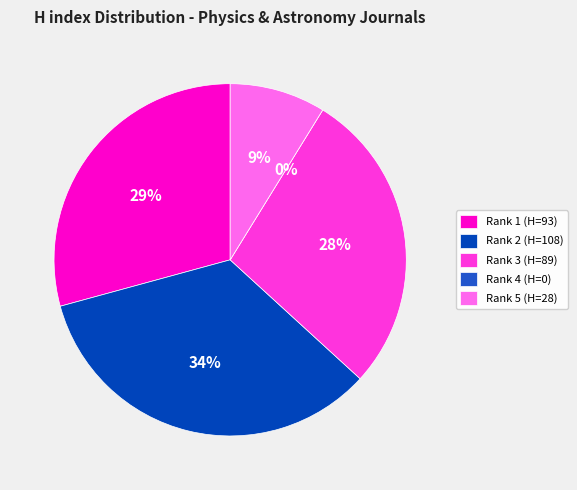

To the nearest percent, what is the difference between the largest and smallest slice percentages?

34%